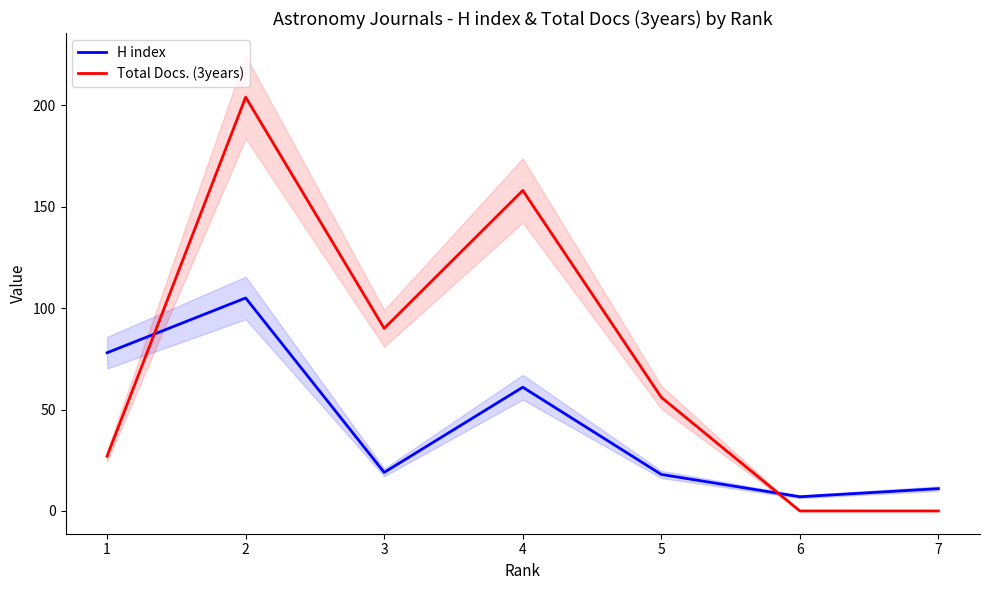

Reading left to right, transcribe all the data shown in this chart.

H index: 7=11	6=7	5=18	4=61	3=19	2=105	1=78
Total Docs. (3years): 7=0	6=0	5=56	4=158	3=90	2=204	1=27